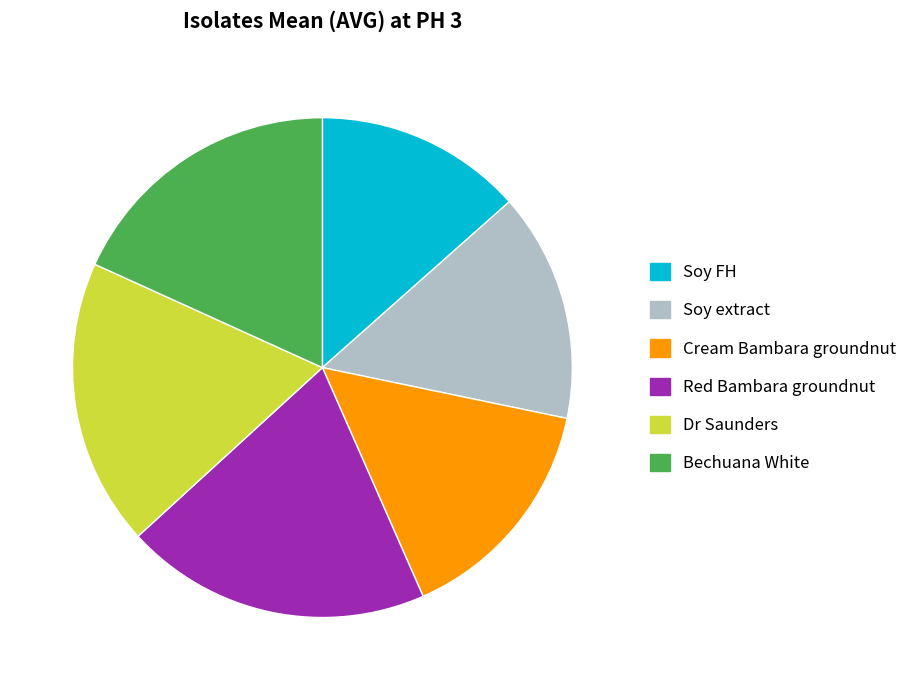

Does any single category account for the majority?

No